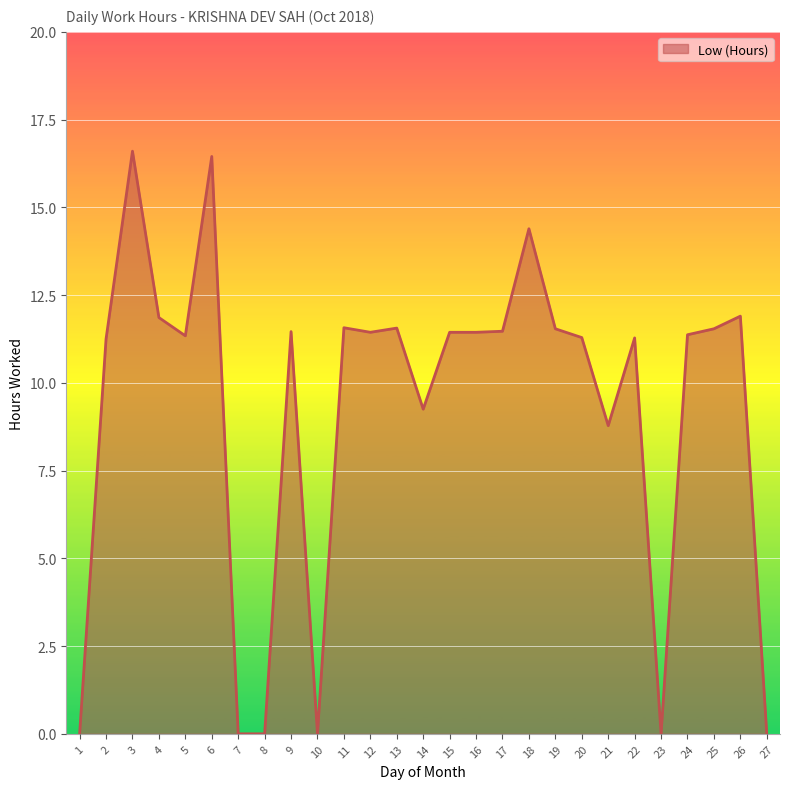

The chart shows a value of 6.4 at 2. True or false?

False